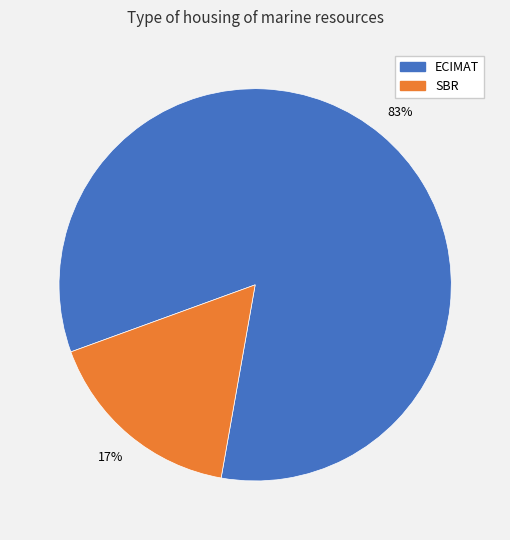

To the nearest percent, what is the average slice percentage?

50%